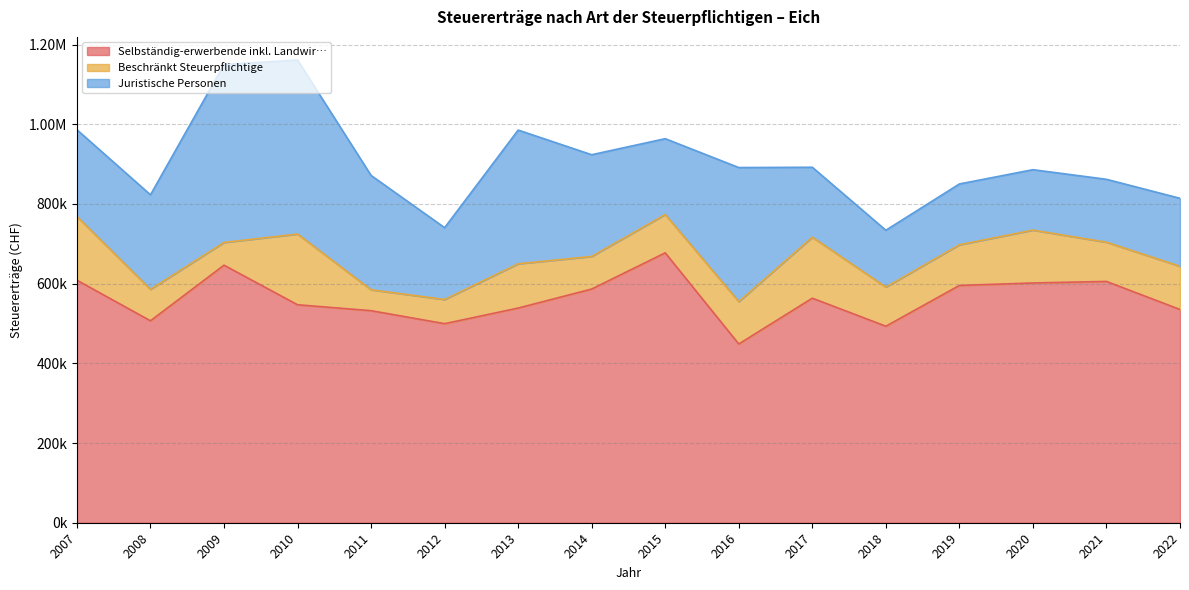

Between 2017 and 2013, which is larger?

2017